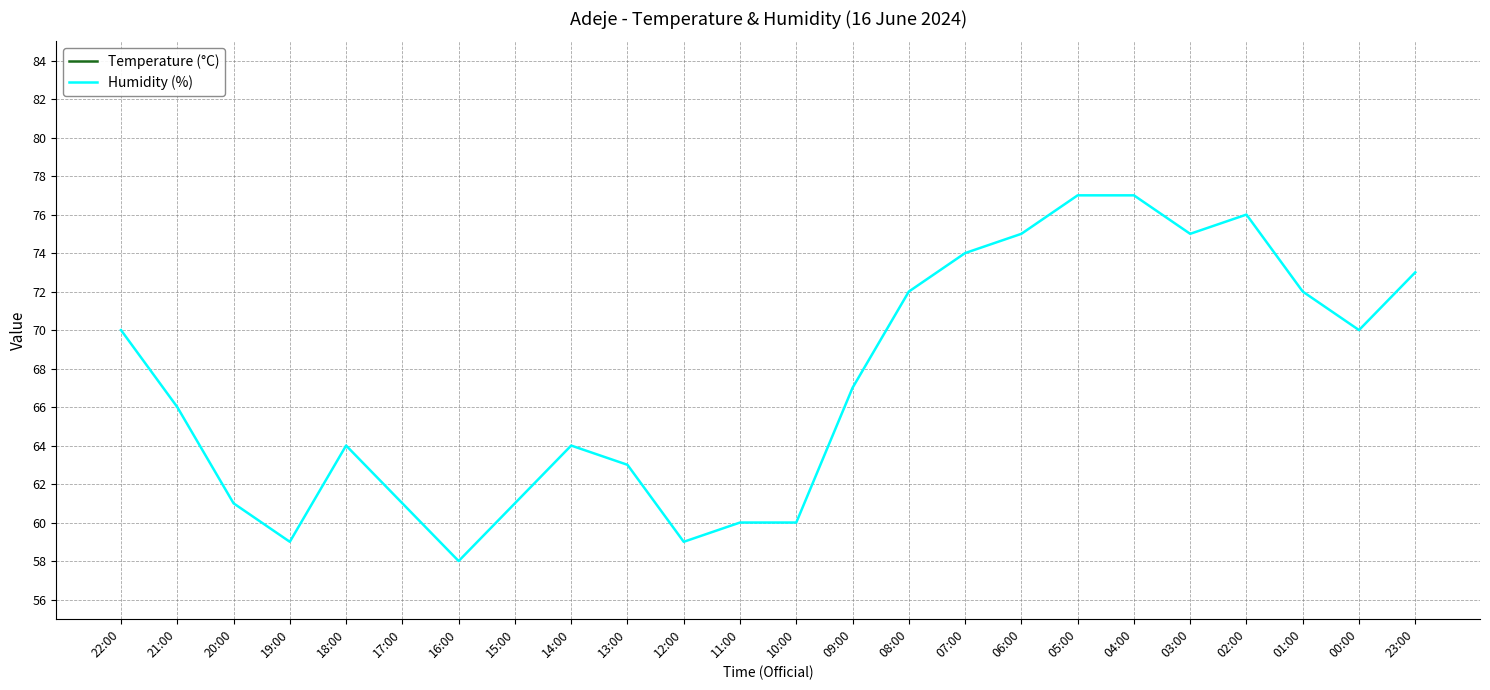

Does the chart have visible grid lines?

Yes